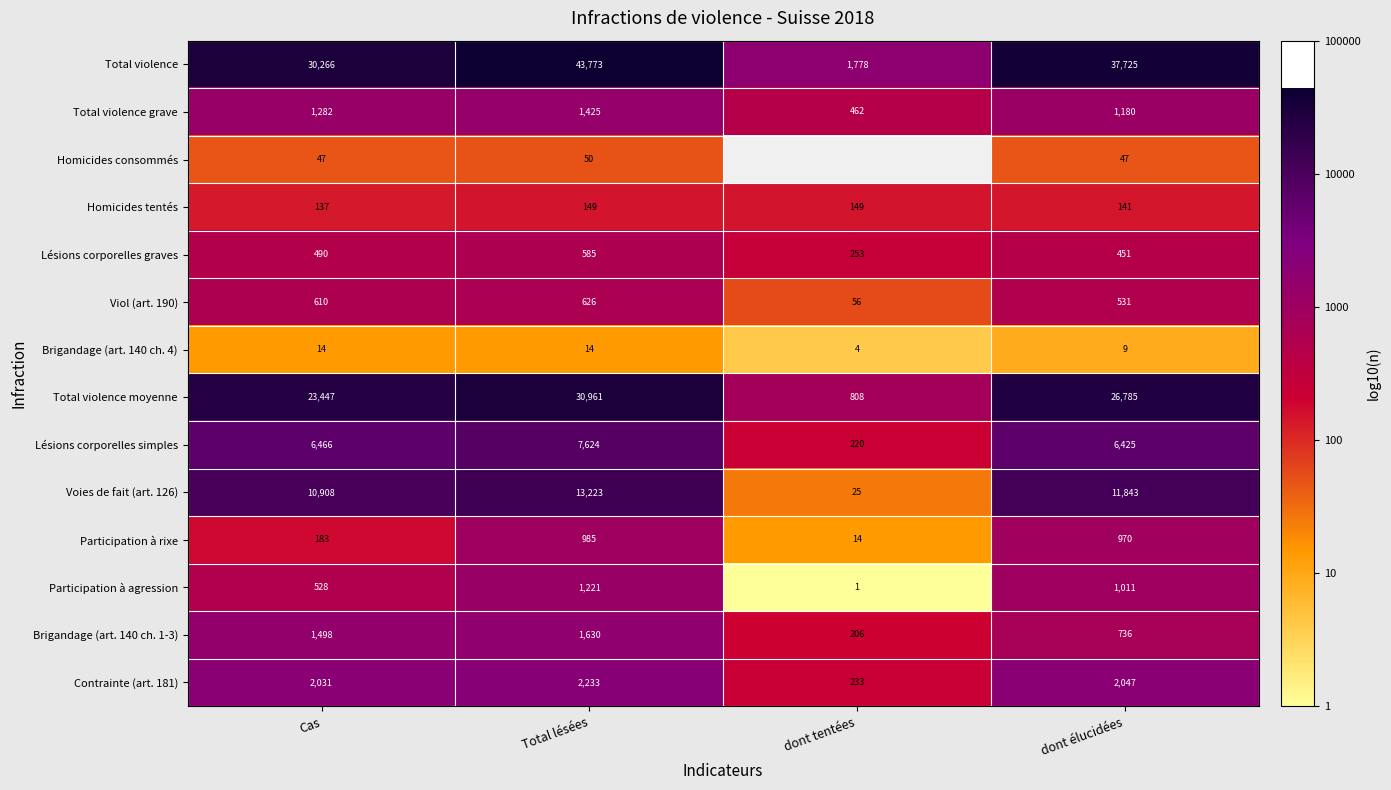

Between Cas and Total lésées, which series saw the biggest shift?

Total violence